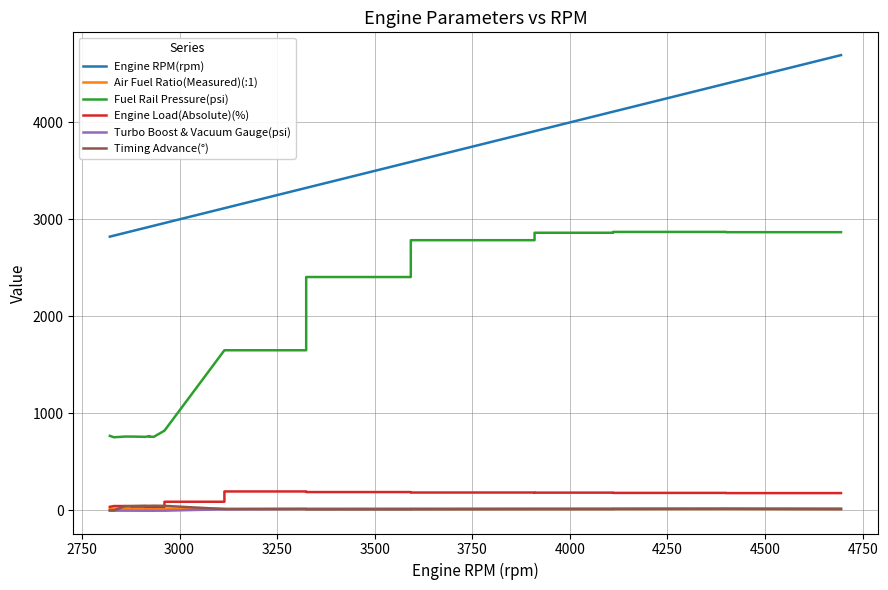

What is the greatest value displayed?

4694.5